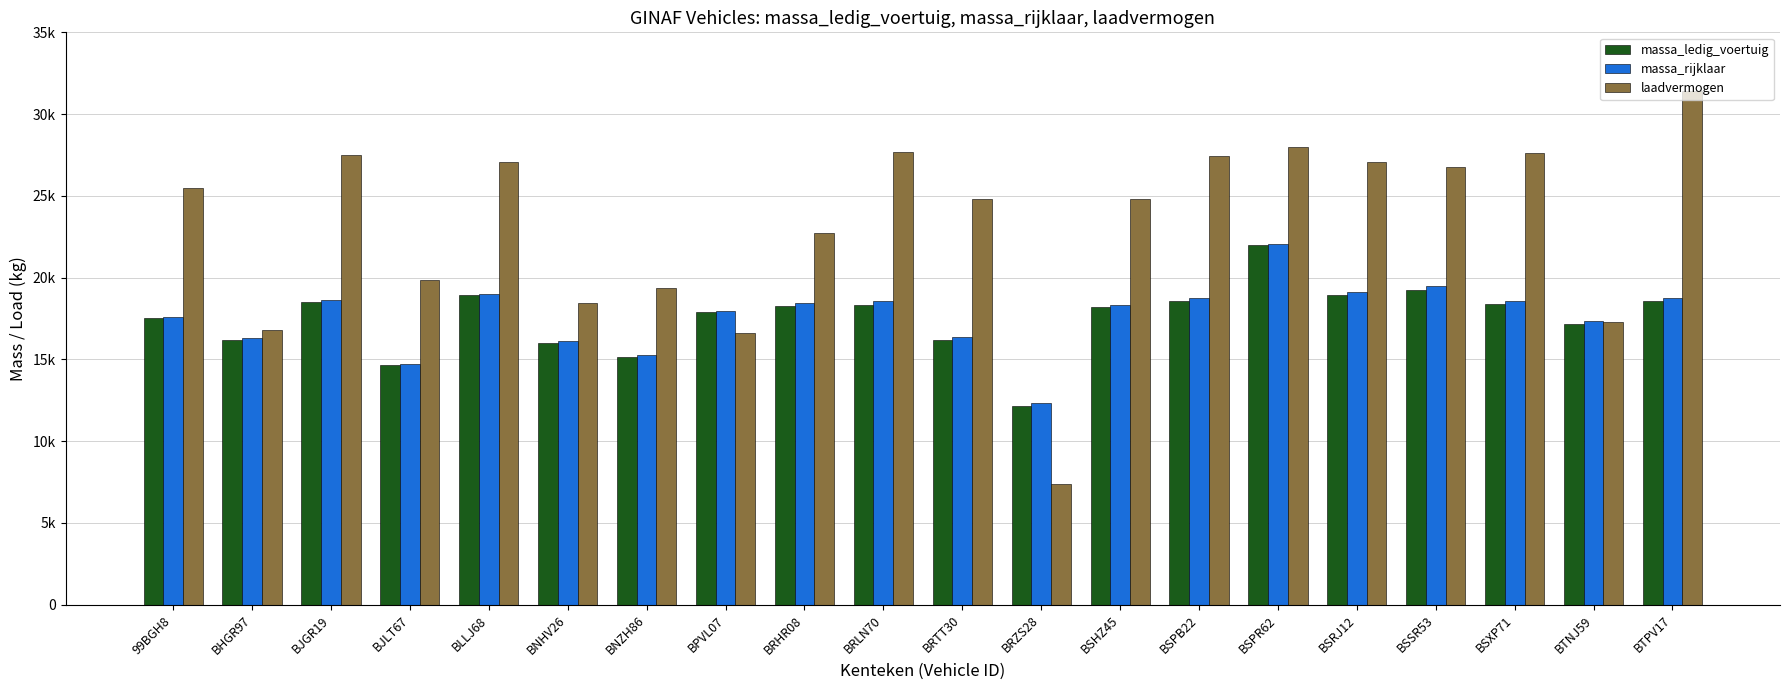

Does the chart contain any negative values?

No